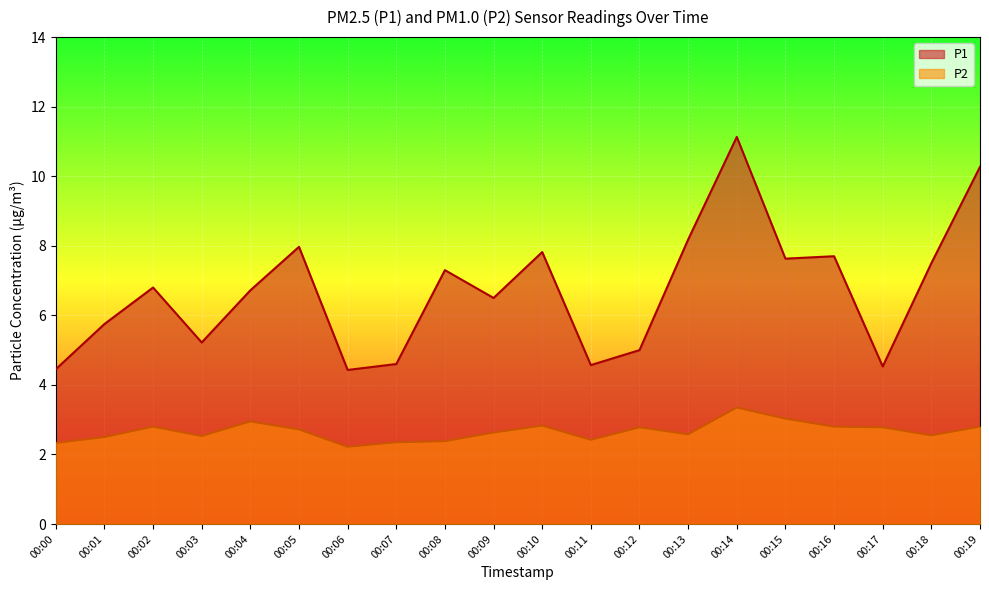

True or false: P1 has more than 2 points higher than both neighbors.

True